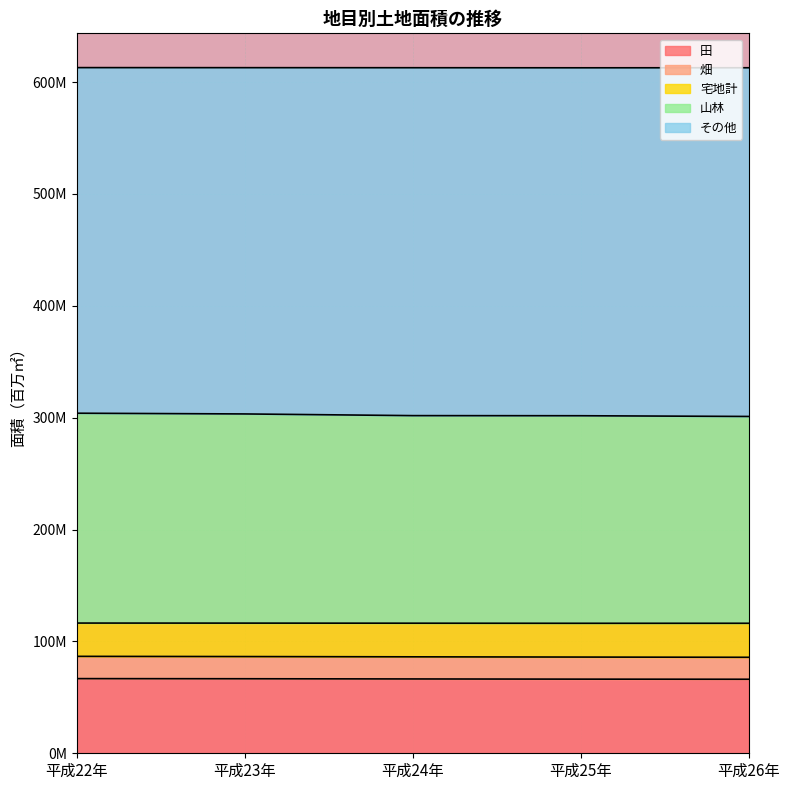

At which category is the sum across all series the highest?

平成22年